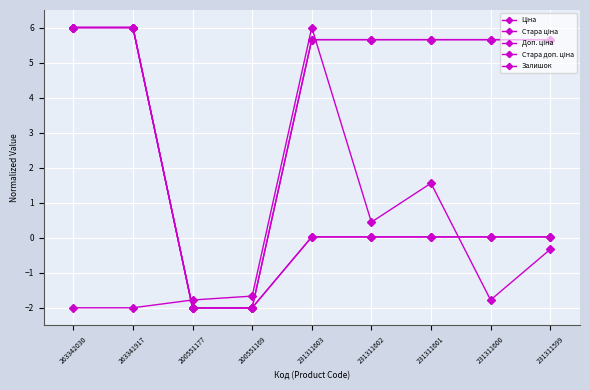

How many values in Залишок are above zero?

3